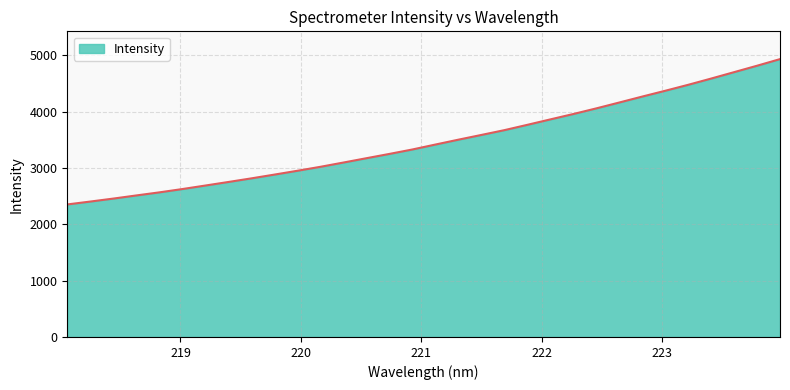

How many lines are shown in the chart?

1